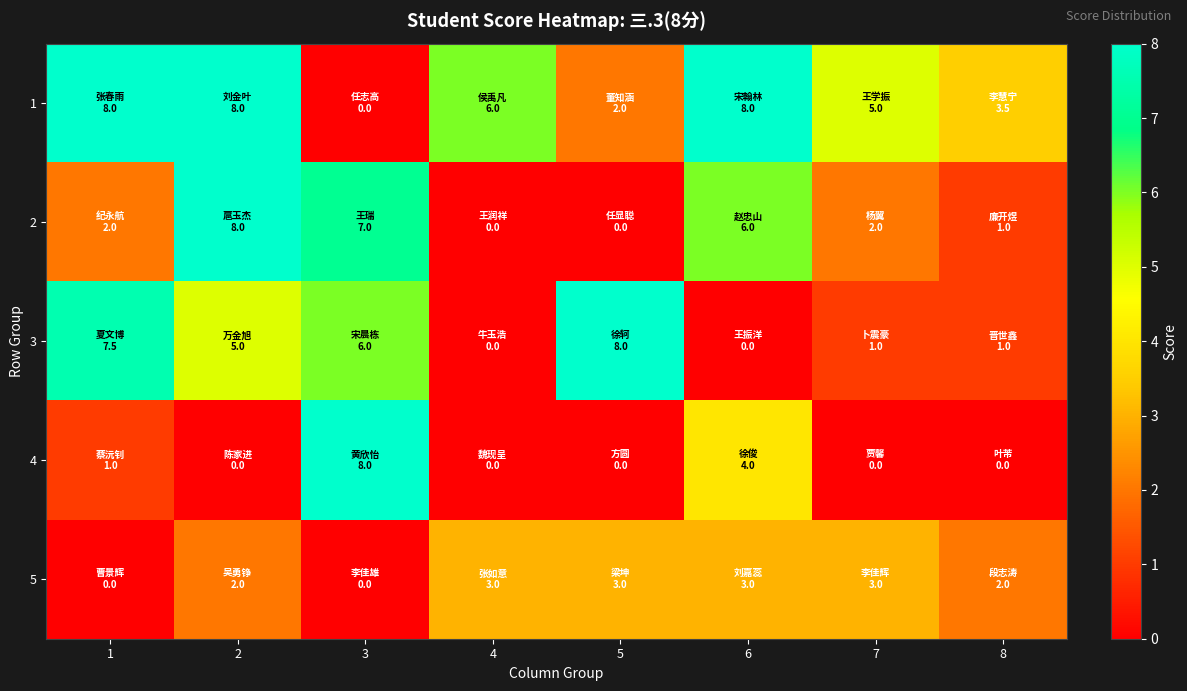

At how many categories does at least one series exceed 7?

5